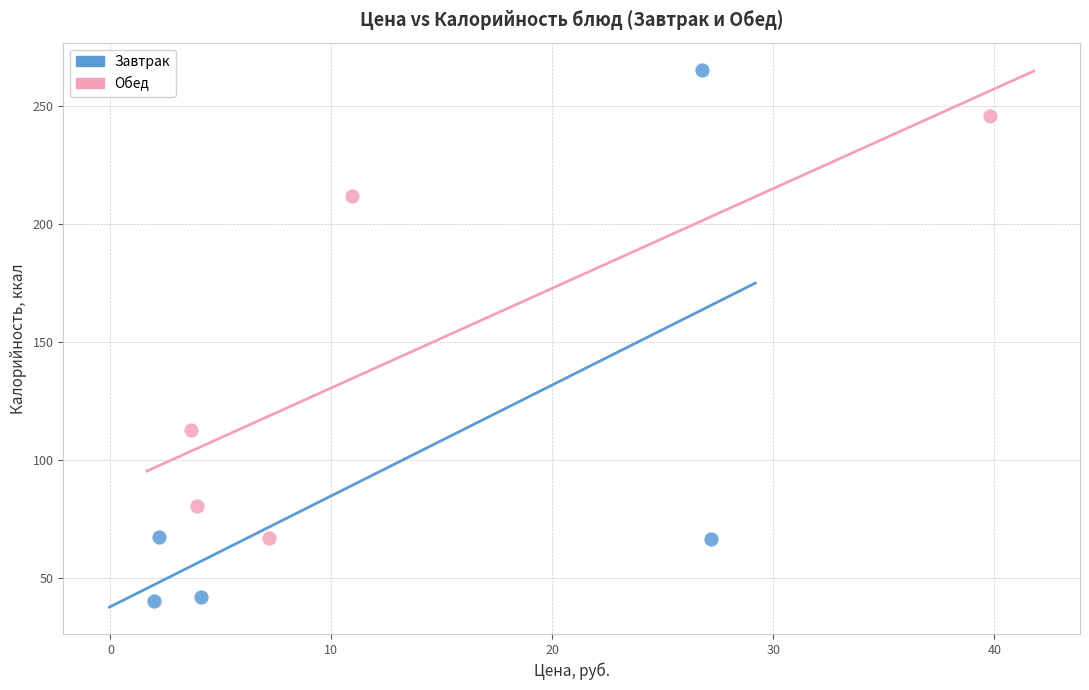

Which series contains the lowest Y value?

Завтрак